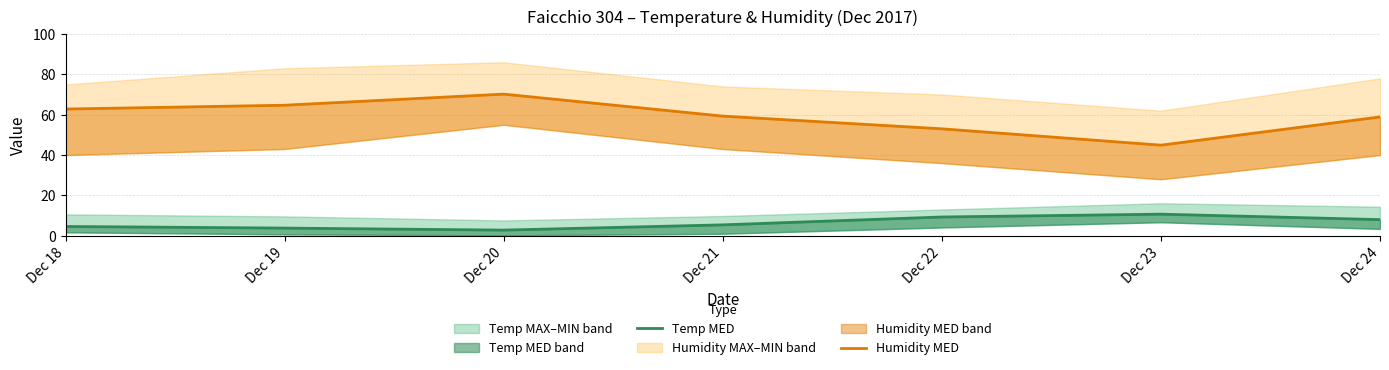

True or false: Temp MED and Humidity MED intersect in this chart.

False